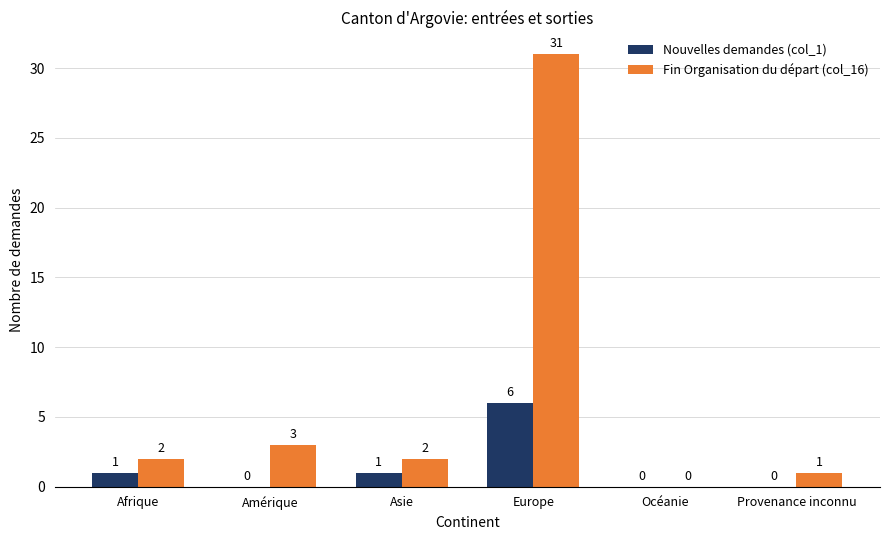

Reading left to right, list all the values displayed in this chart.

Nouvelles demandes (col_1): Afrique=1	Amérique=0	Asie=1	Europe=6	Océanie=0	Provenance inconnu=0
Fin Organisation du départ (col_16): Afrique=2	Amérique=3	Asie=2	Europe=31	Océanie=0	Provenance inconnu=1